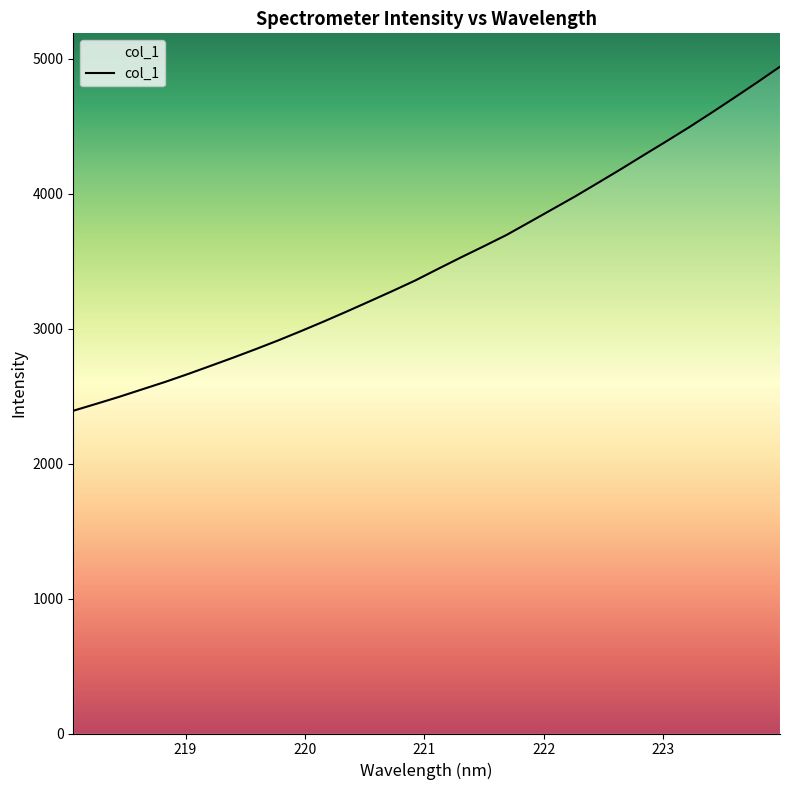

What is the maximum value shown in the chart?

4942.1